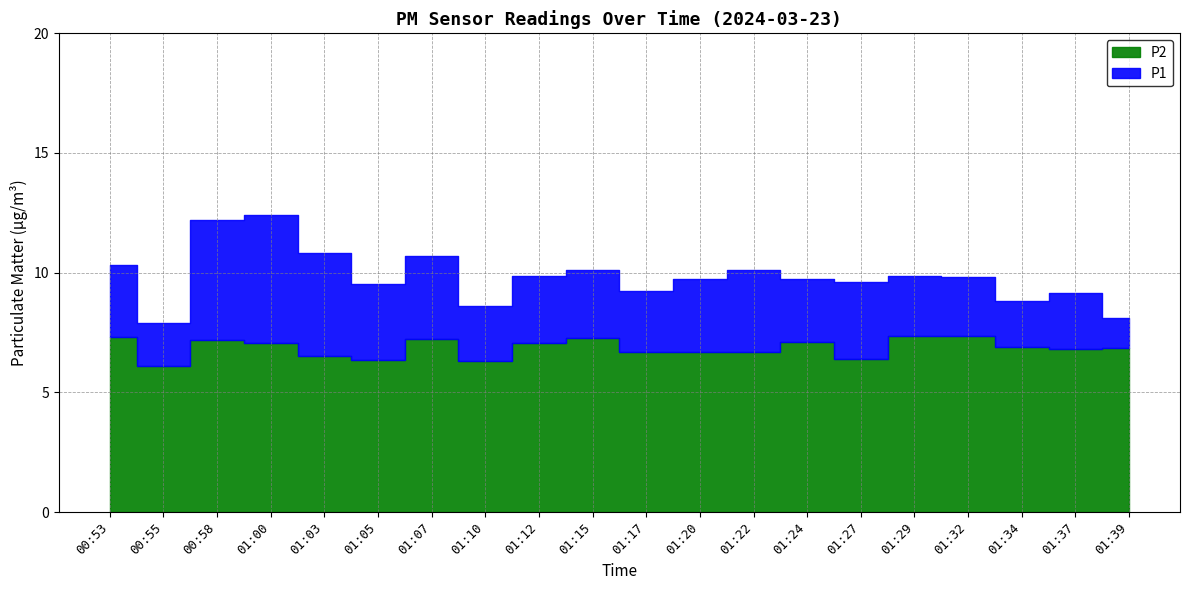

True or false: P1 and P2 cross at least once.

False